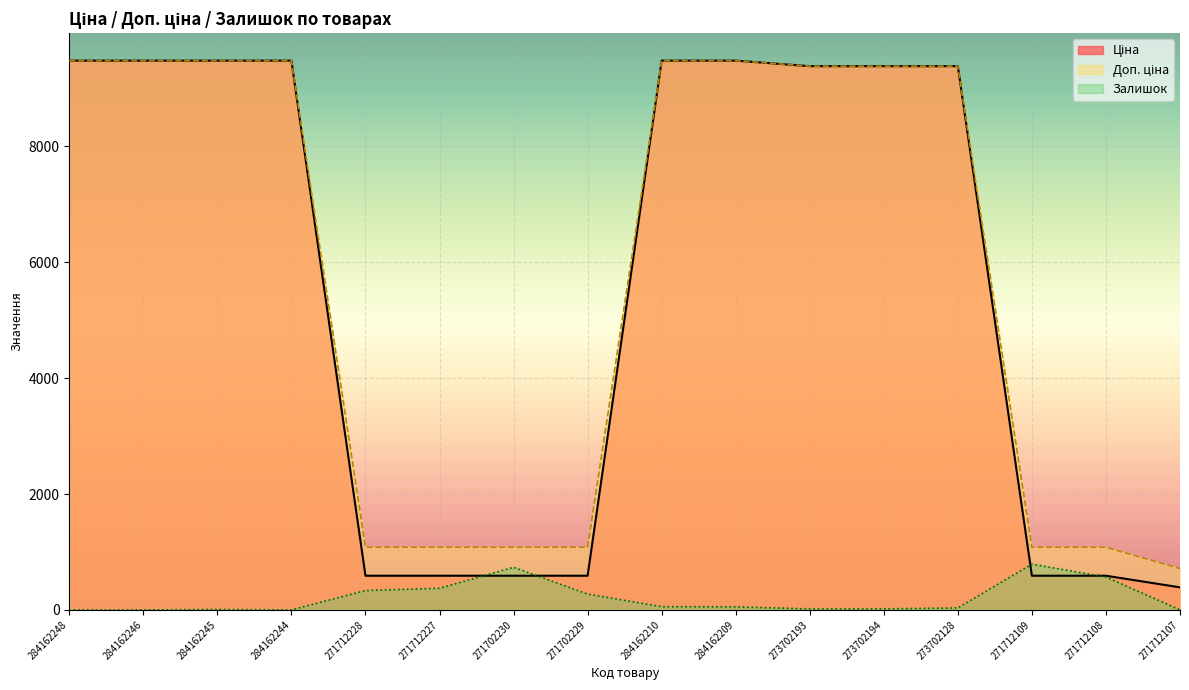

How many lines are shown in the chart?

3